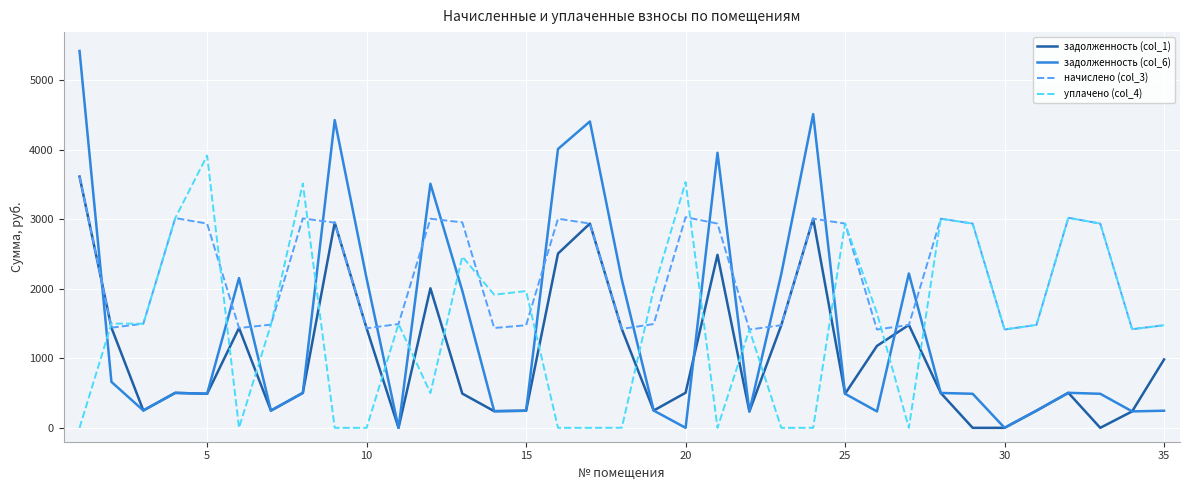

Which series has the largest total across all categories?

начислено (col_3)